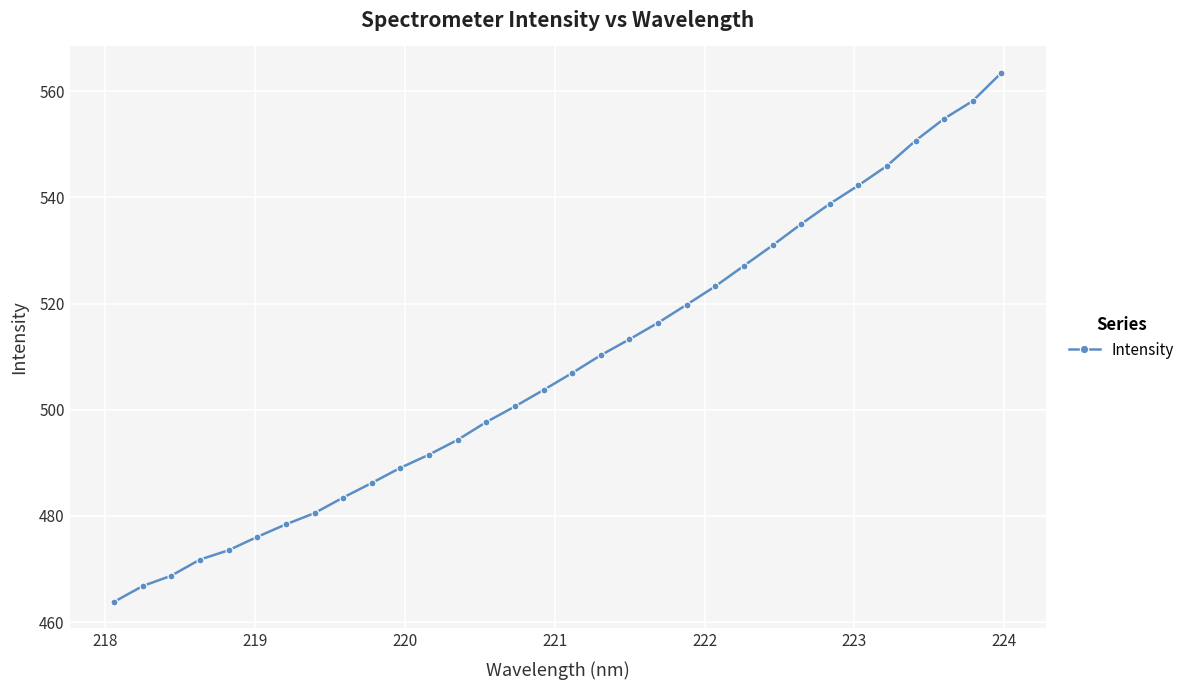

What is the difference between the maximum and minimum values?

99.6